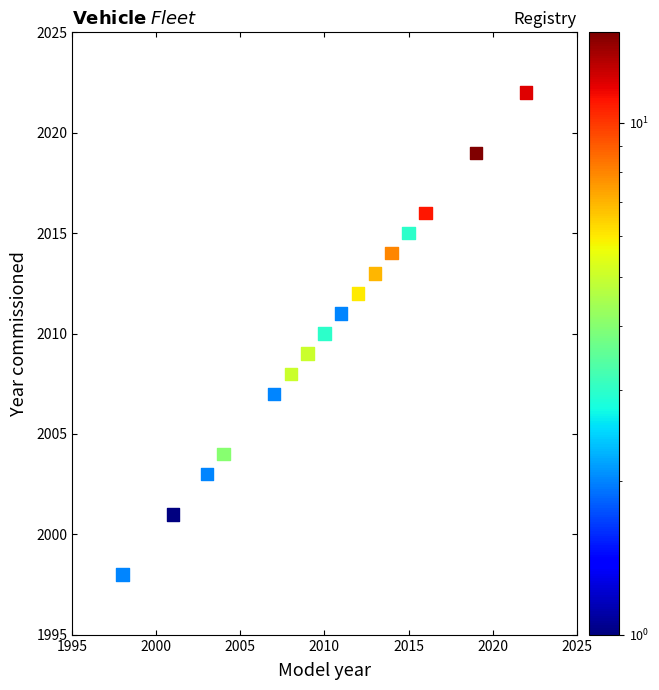

What is the range of Y values (max minus min)?

24